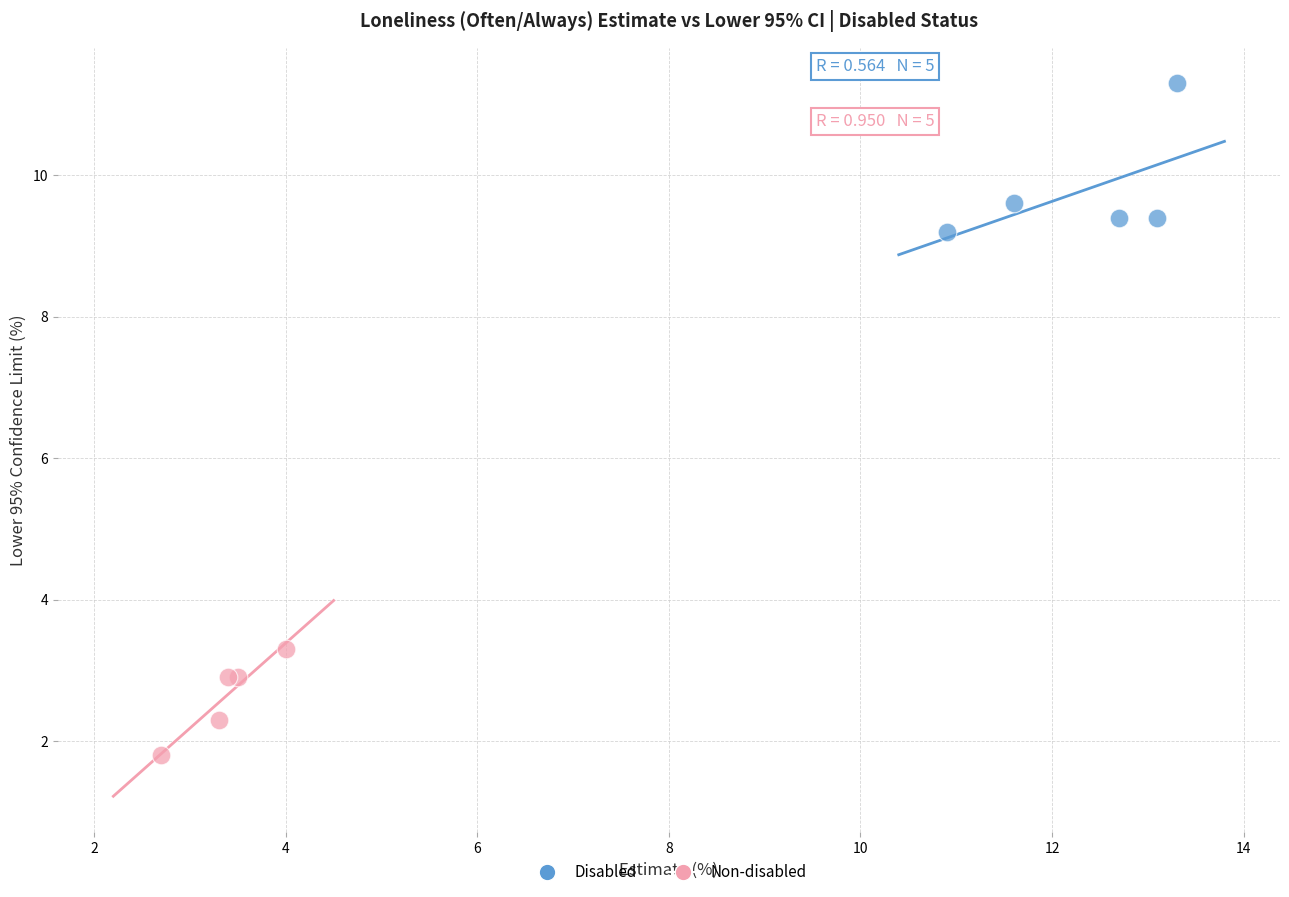

Which series has the widest spread of Y values?

Disabled